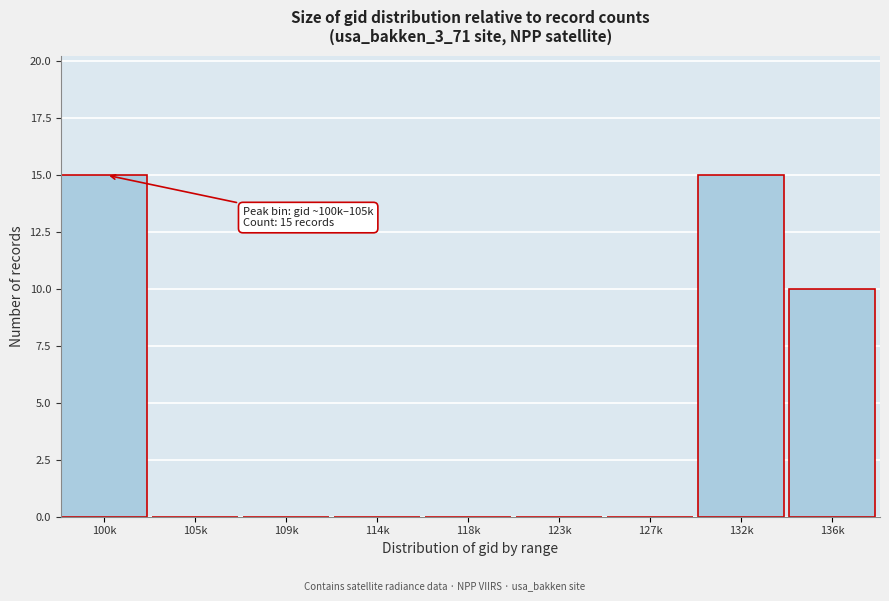

Reading left to right, list all the values displayed in this chart.

100k=15	105k=0	109k=0	114k=0	118k=0	123k=0	127k=0	132k=15	136k=10